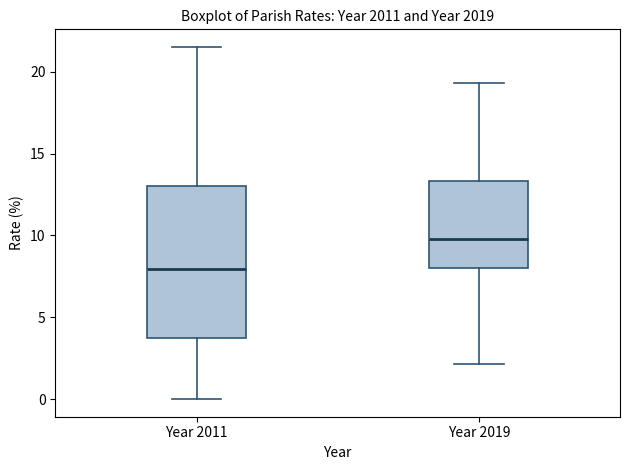

Reading left to right, read every box against the y-axis: the position of its median line, the range the box covers, and the ends of its whiskers. The values are not printed on the chart, so give them approximately, as read against the axis.

Year 2011: median 8.0, box 4.0 to 13.0, whiskers 0.0 to 21.5
Year 2019: median 10.0, box 8.0 to 13.5, whiskers 2.0 to 19.5